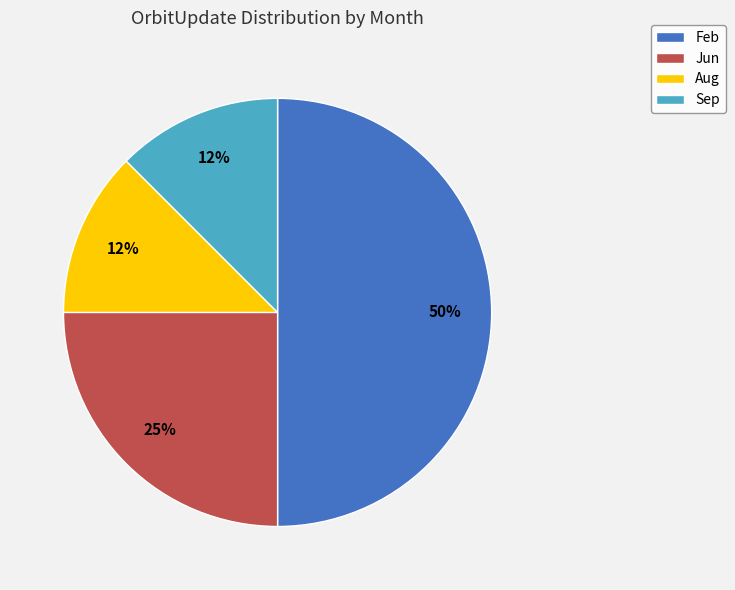

Approximately how many times larger is the value at Jun compared to Feb?

0.5